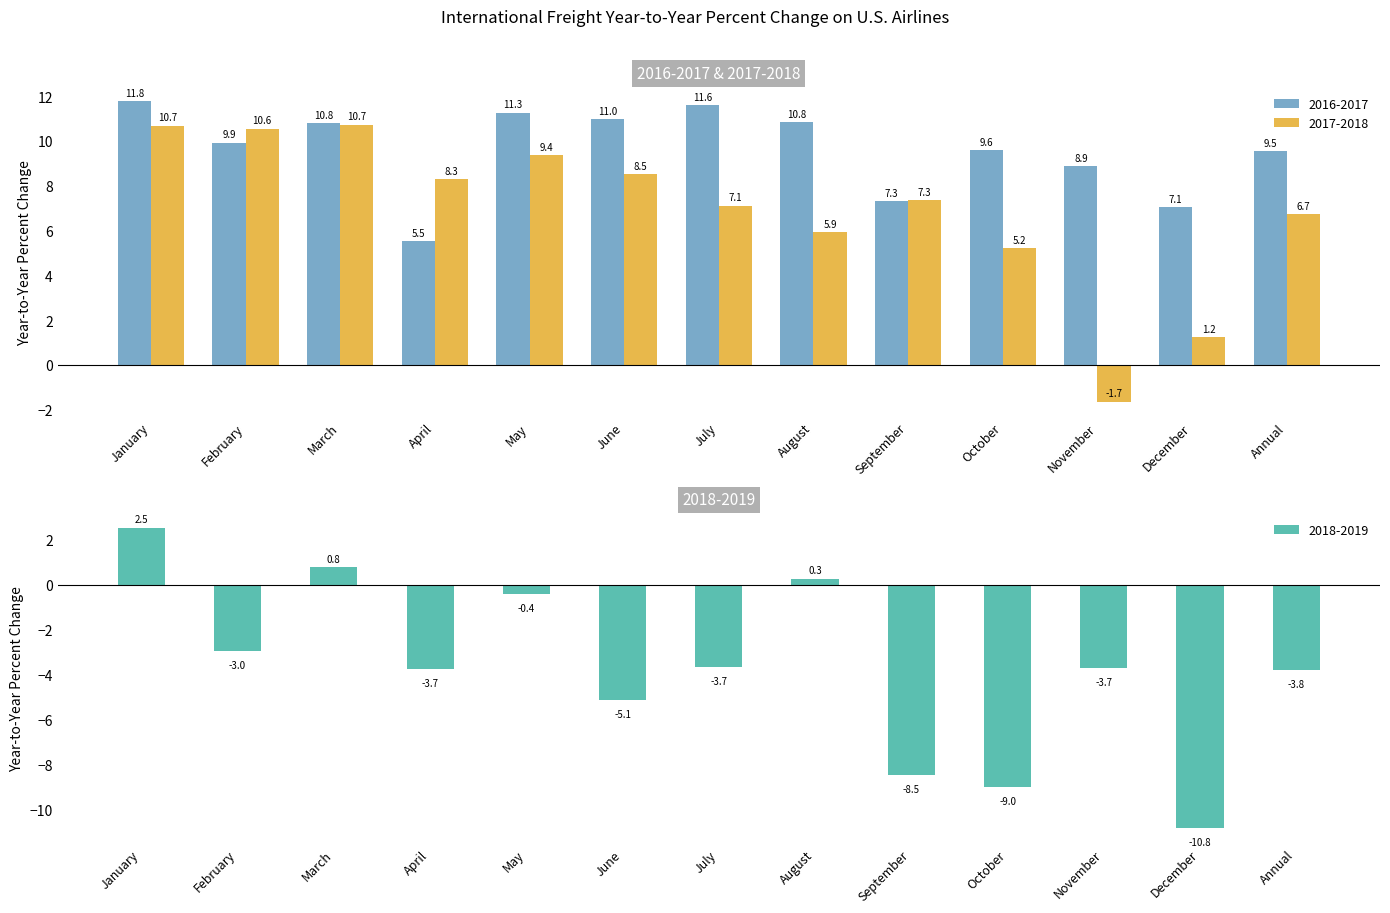

At which category is the sum across all series the highest?

January